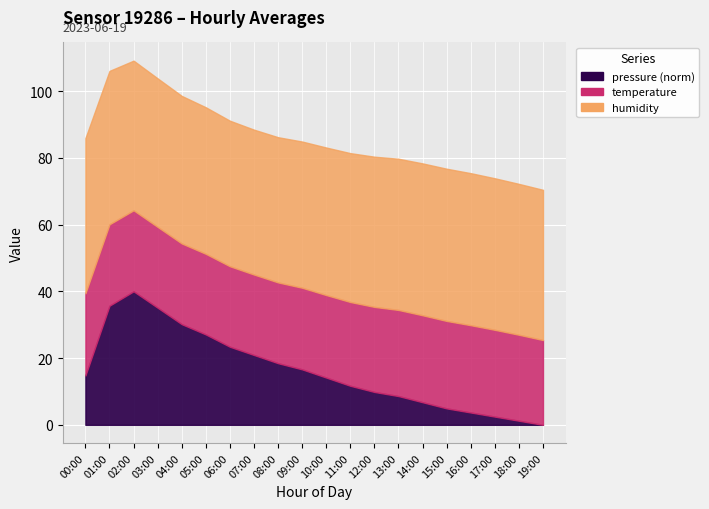

What is the sum of all humidity values?

895.5